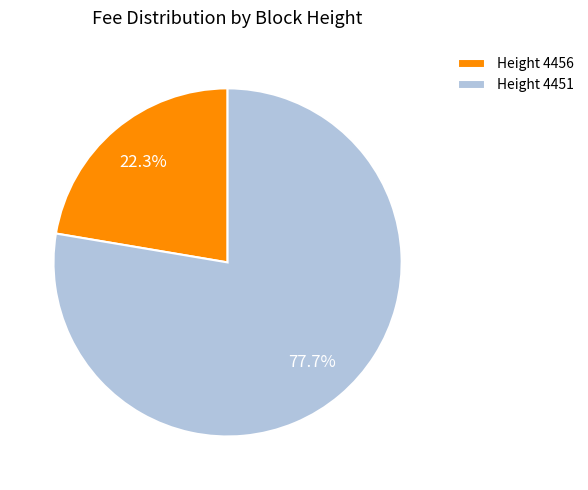

Which has a higher value, Height 4456 or Height 4451?

Height 4451